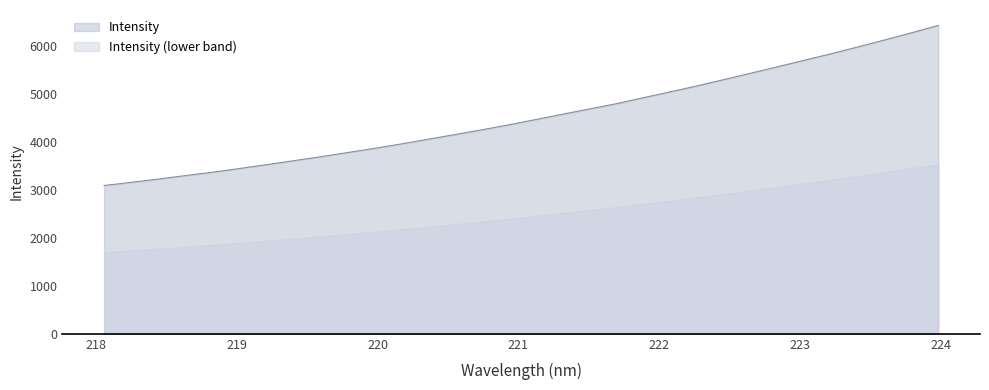

Which label corresponds to the smallest value in the chart?

218.0596